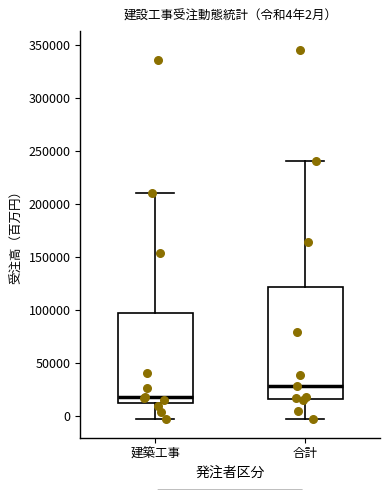

Which box is the tallest, from its lower edge to its upper edge?

合計